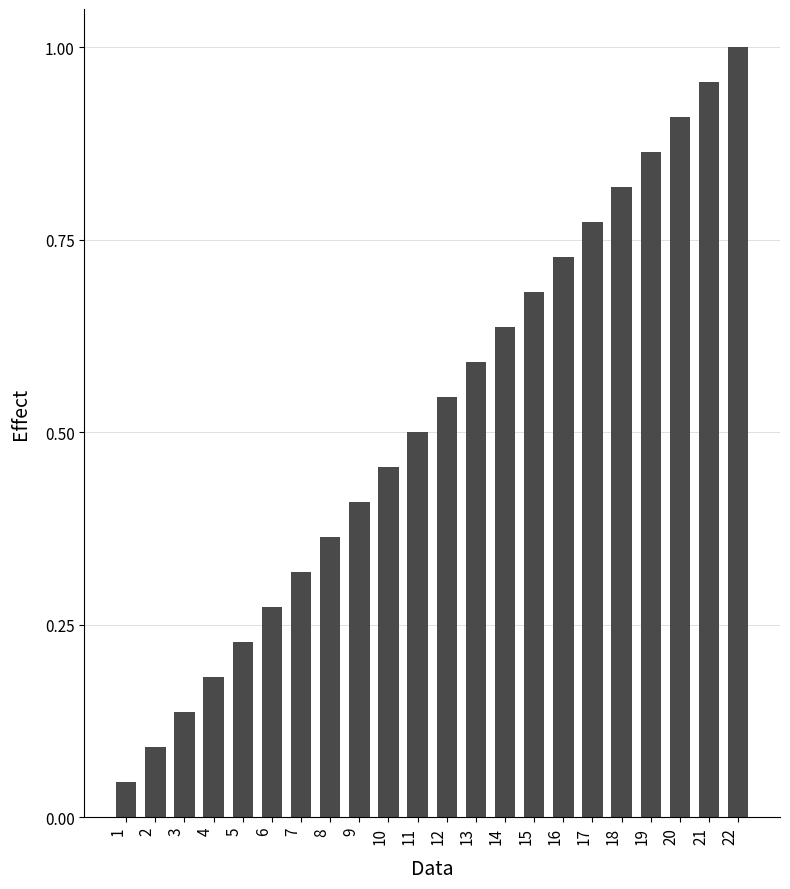

List the labels in order of value, smallest first.

1, 2, 3, 4, 5, 6, 7, 8, 9, 10, 11, 12, 13, 14, 15, 16, 17, 18, 19, 20, 21, 22